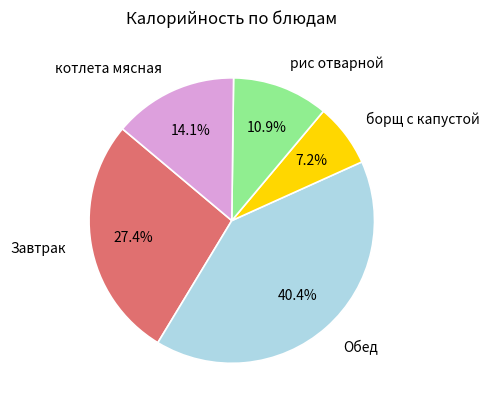

Is there any slice that represents more than half of the pie?

No